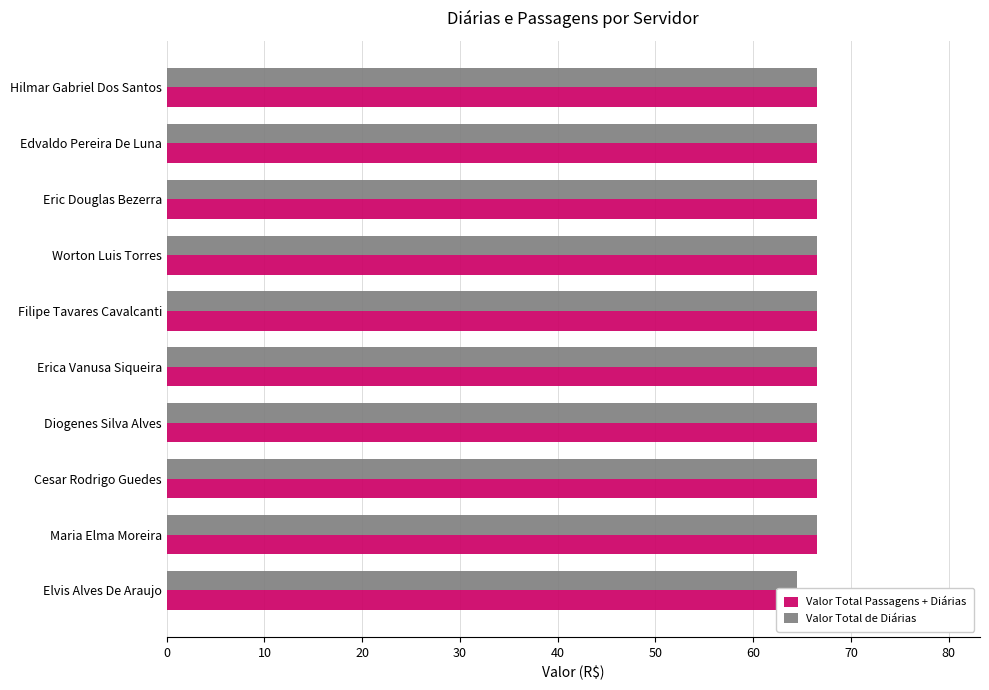

The value of Valor Total Passagens + Diárias at Erica Vanusa Siqueira is 66.6. True or false?

True